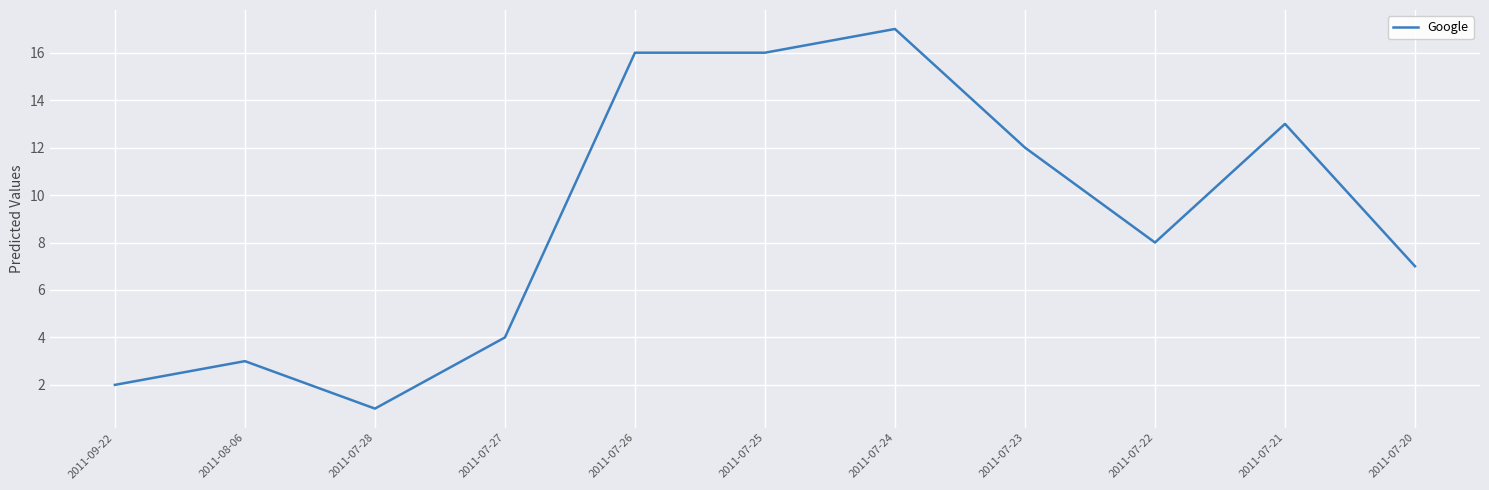

Is this an area chart (filled region under the line)?

No